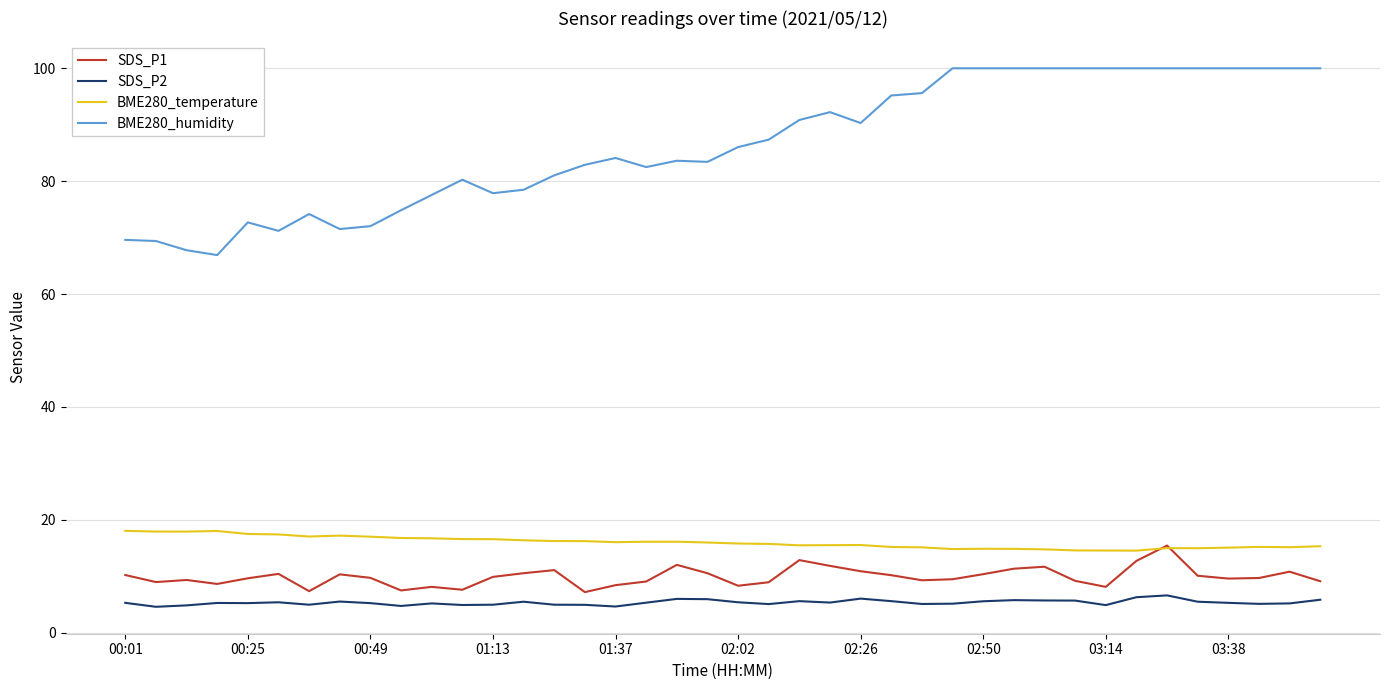

Which series has the largest total across all categories?

BME280_humidity